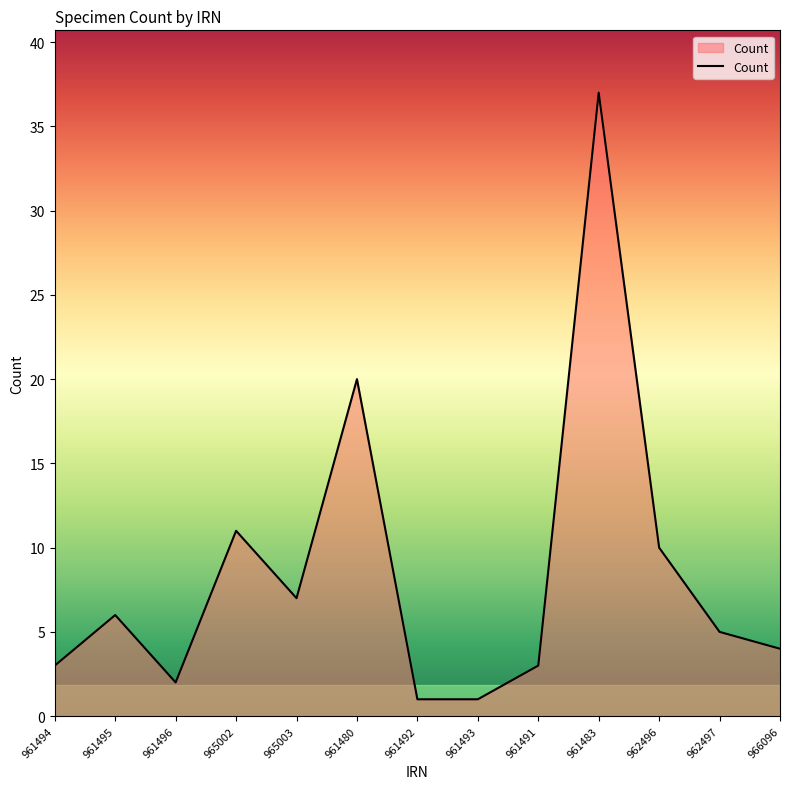

How many distinct data groups are displayed?

1